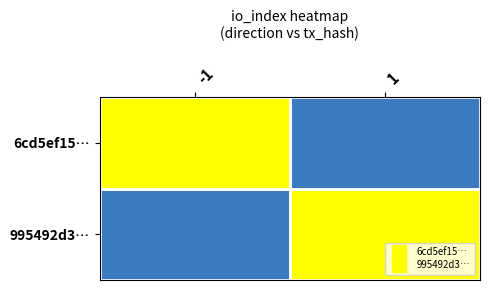

Reading left to right, what are all the values shown in this chart?

6cd5ef15…: -1=1	1=0
995492d3…: -1=0	1=1